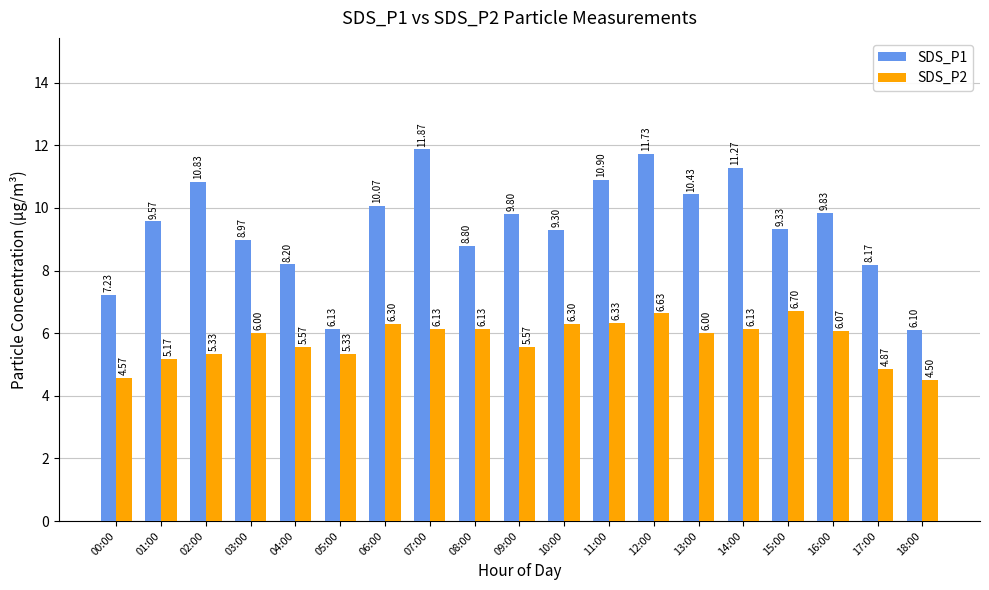

The value of SDS_P1 at 16:00 is 9.8. True or false?

True